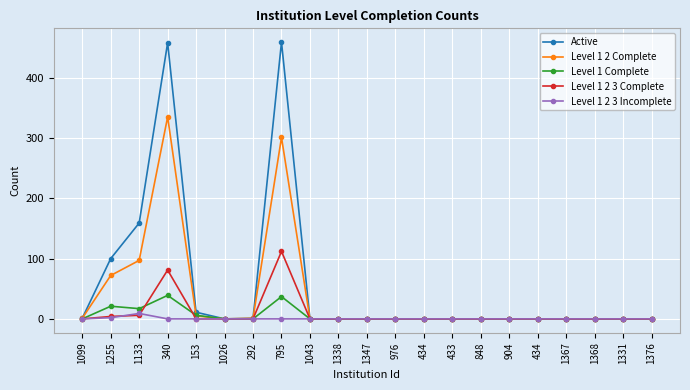

What is the difference between the highest and lowest values at 292?

1